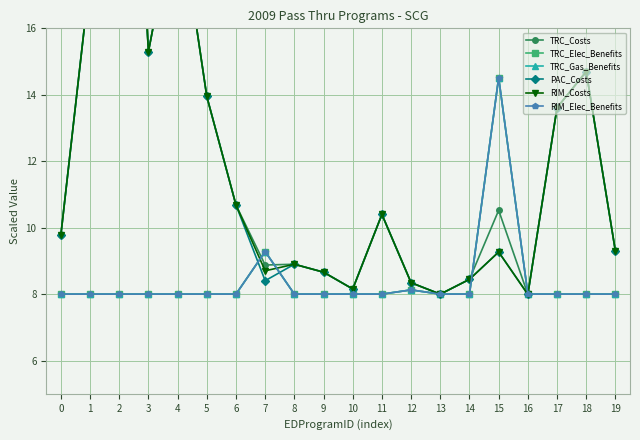

Rank the series by their maximum value, from highest to lowest.

TRC_Costs, PAC_Costs, RIM_Costs, TRC_Elec_Benefits, TRC_Gas_Benefits, RIM_Elec_Benefits